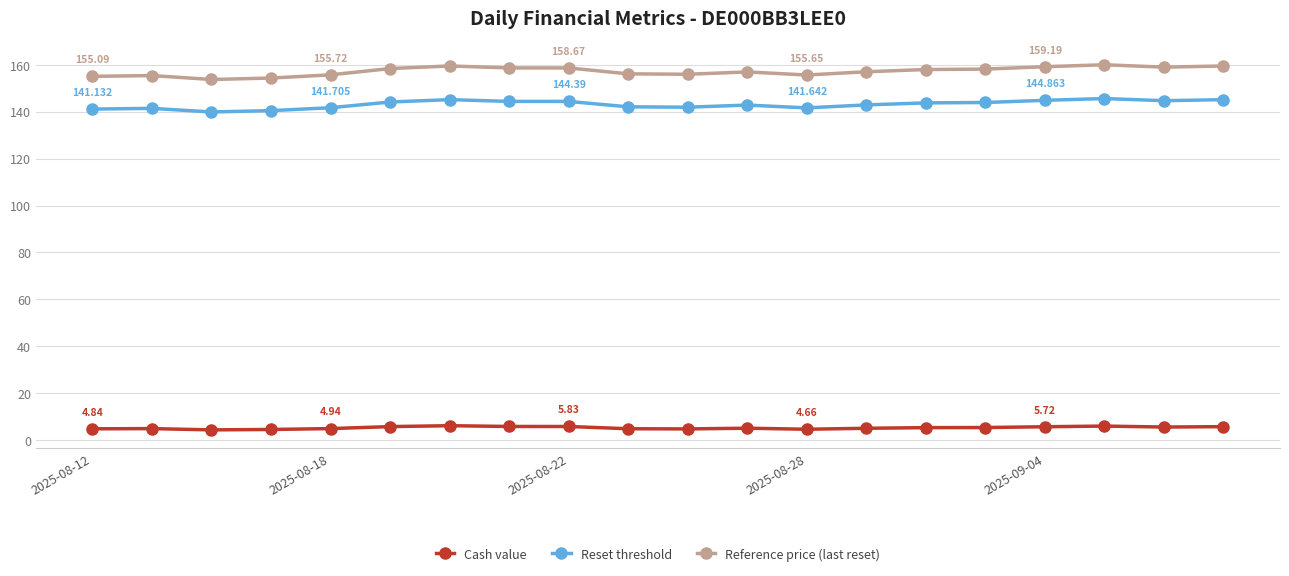

True or false: Reset threshold has more than 2 interior local peaks.

True